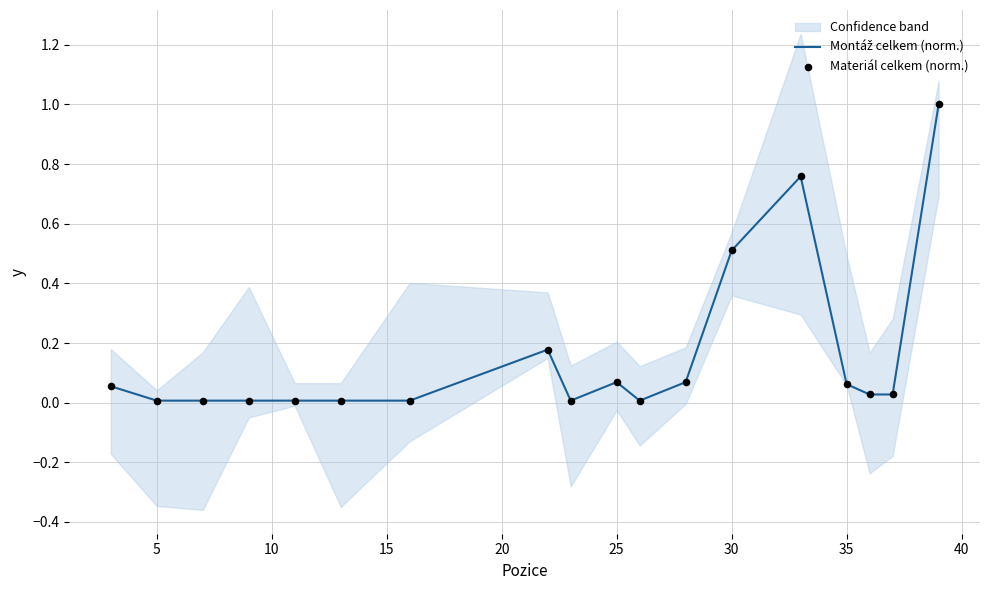

Is the value of Montáž celkem (norm.) at 20 greater than the value of Materiál celkem (norm.) at 10?

No